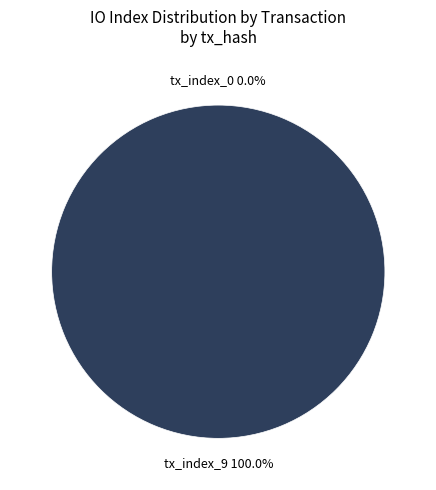

Count the number of slices in the pie.

2